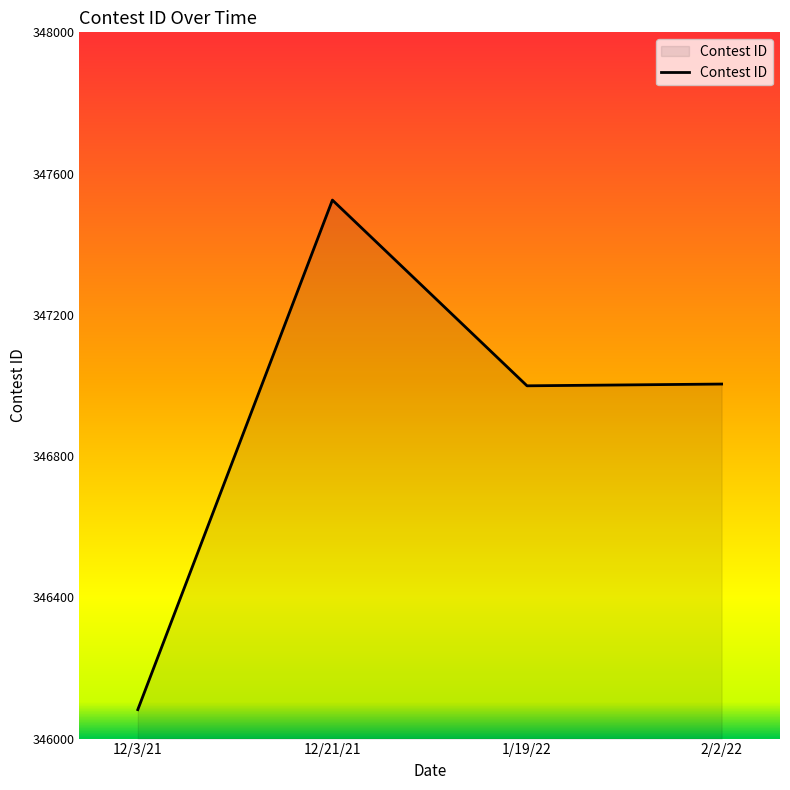

Where does the data first go above 347004?

12/21/21